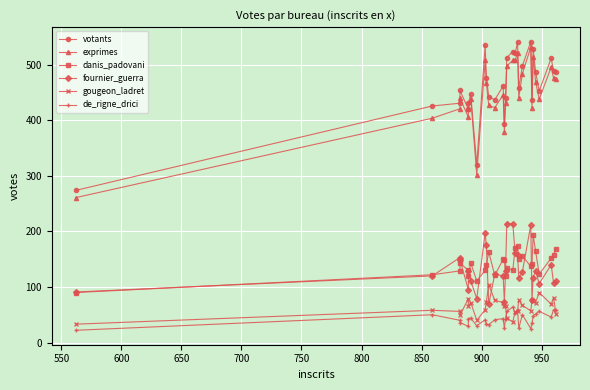

What are all the series names shown in the legend?

votants, exprimes, danis_padovani, fournier_guerra, gougeon_ladret, de_rigne_drici